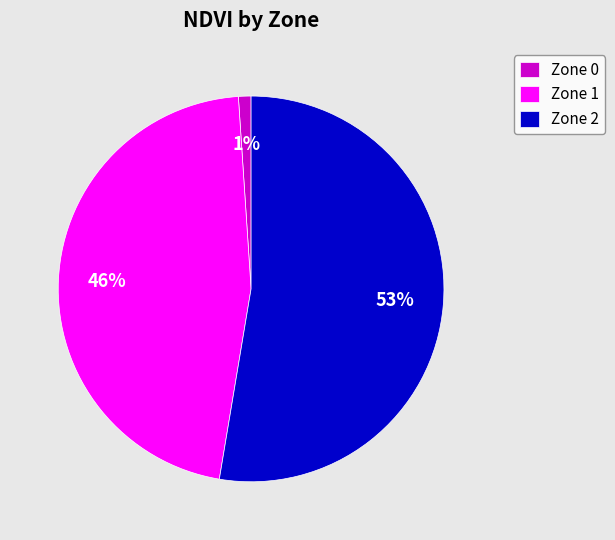

Which slice represents more than half of the pie?

Zone 2